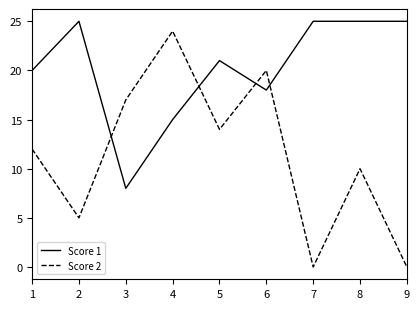

Which category has the highest value in the Score 2 series?

4